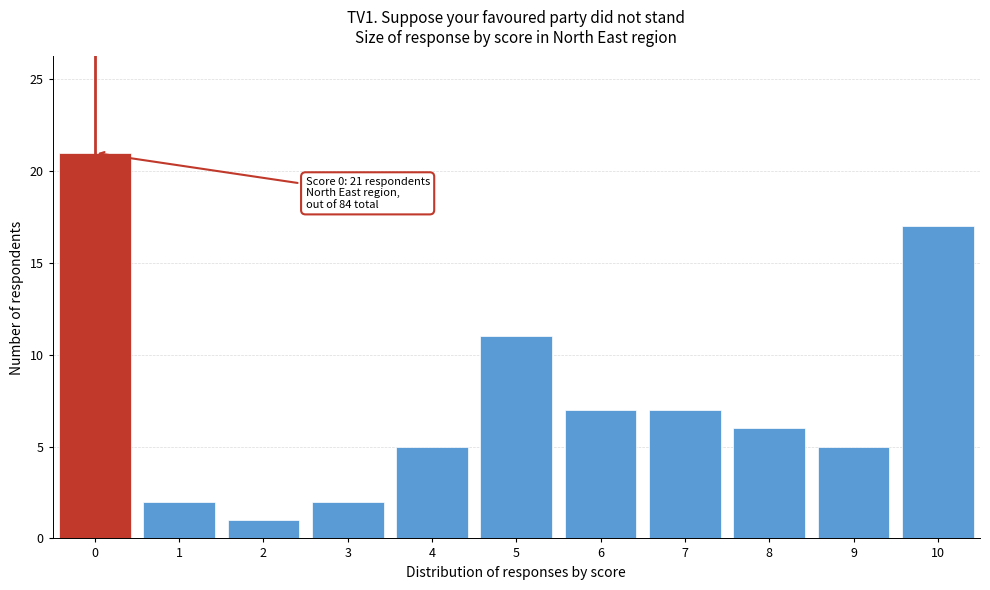

Reading right to left, list all the values displayed in this chart.

17	5	6	7	7	11	5	2	1	2	21